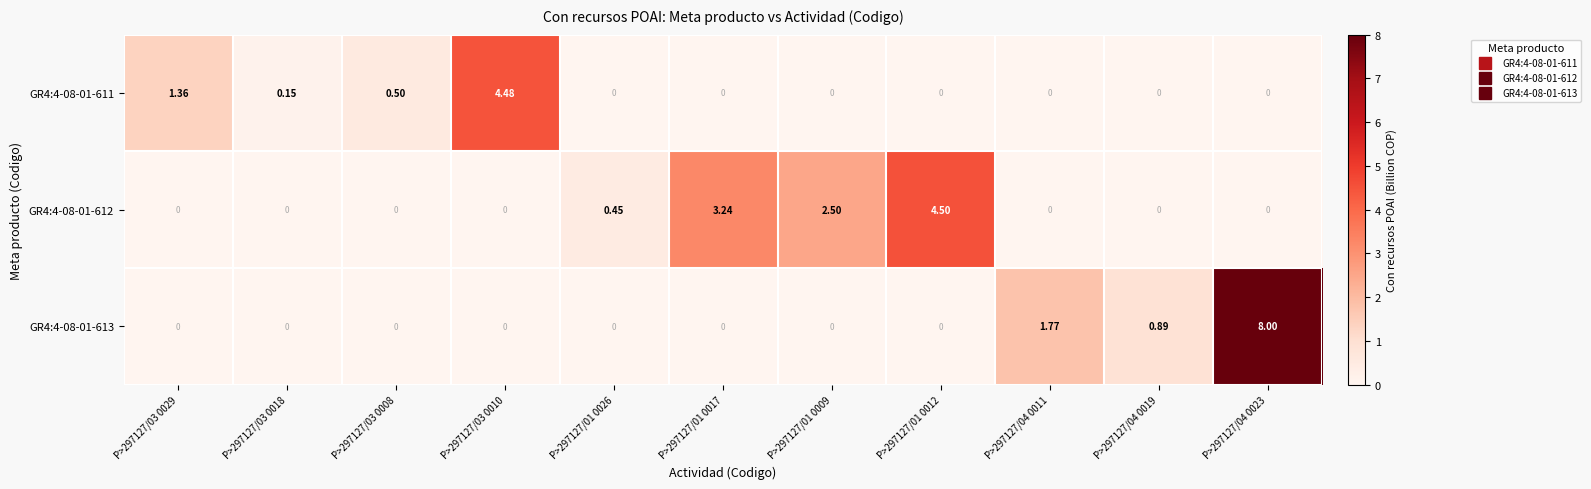

Is the value of GR4:4-08-01-612 at P>297127/01 0012 greater than the value of GR4:4-08-01-613 at P>297127/03 0008?

Yes